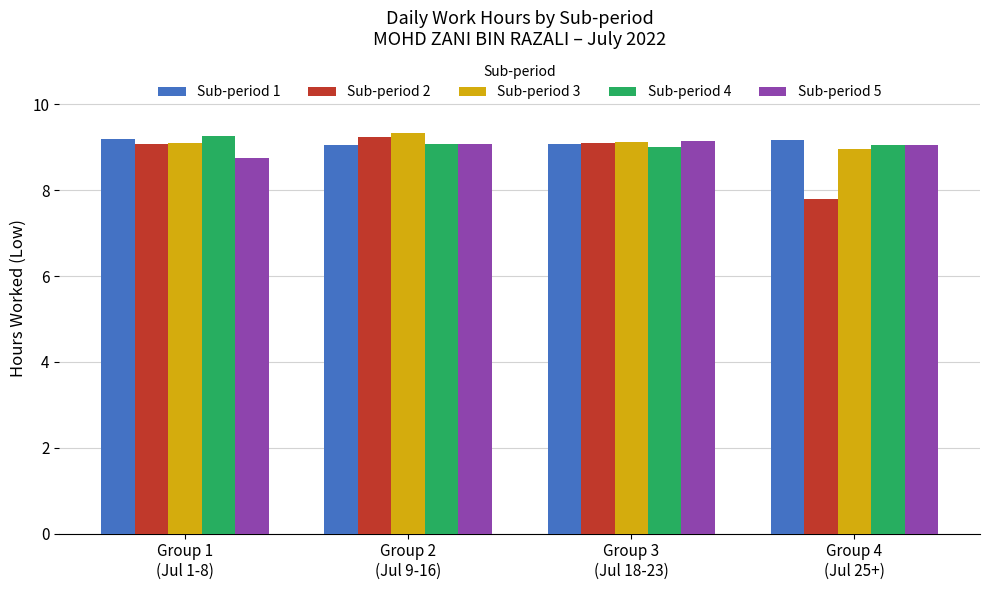

What is the highest value of the Sub-period 3 series?

9.3